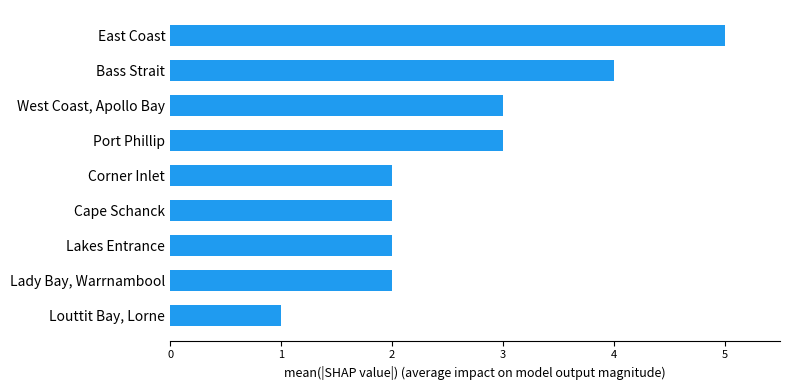

Between East Coast and Bass Strait, which is larger?

East Coast